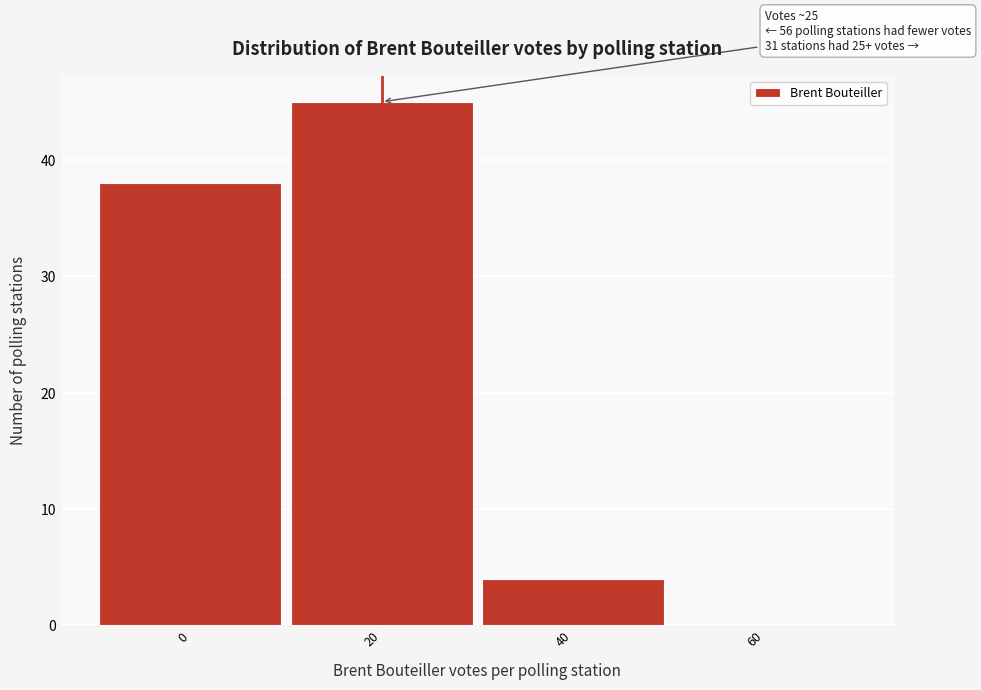

Reading left to right, extract all data points from this chart.

0=38	20=45	40=4	60=0